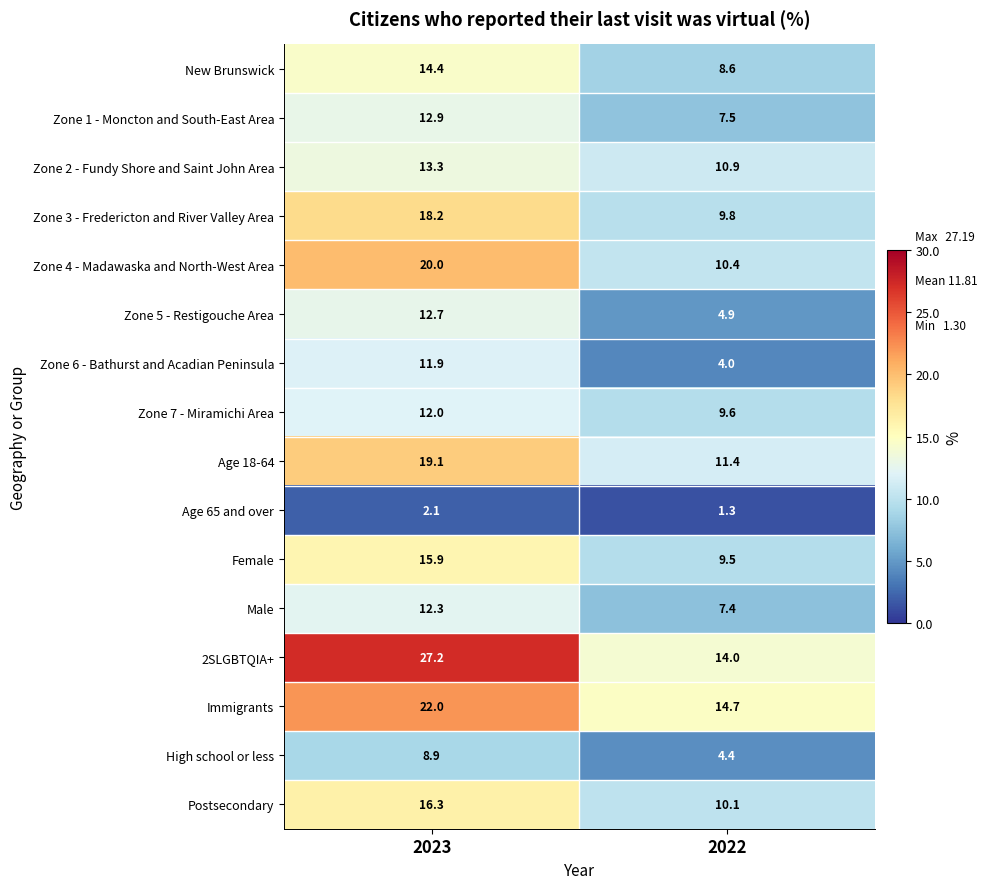

How many values in the Zone 1 - Moncton and South-East Area series exceed 12?

1